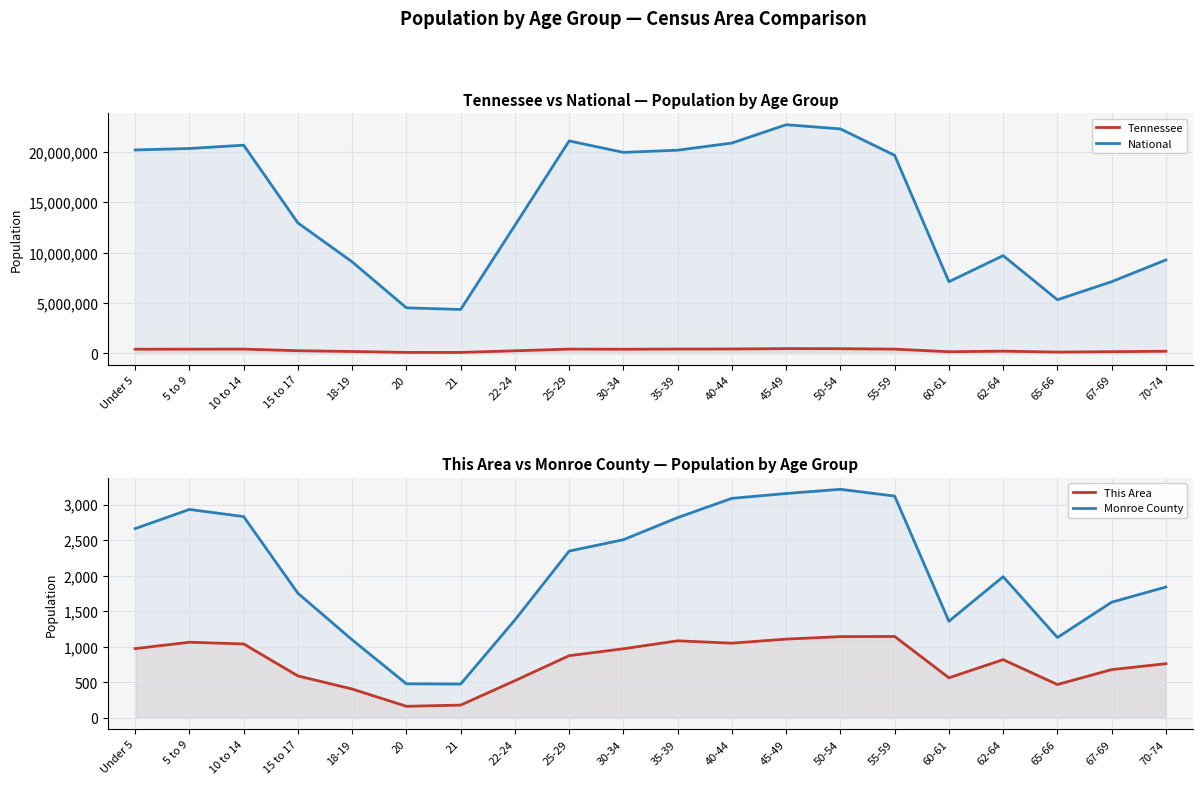

True or false: Monroe County has a value of 5110 at 50-54.

False